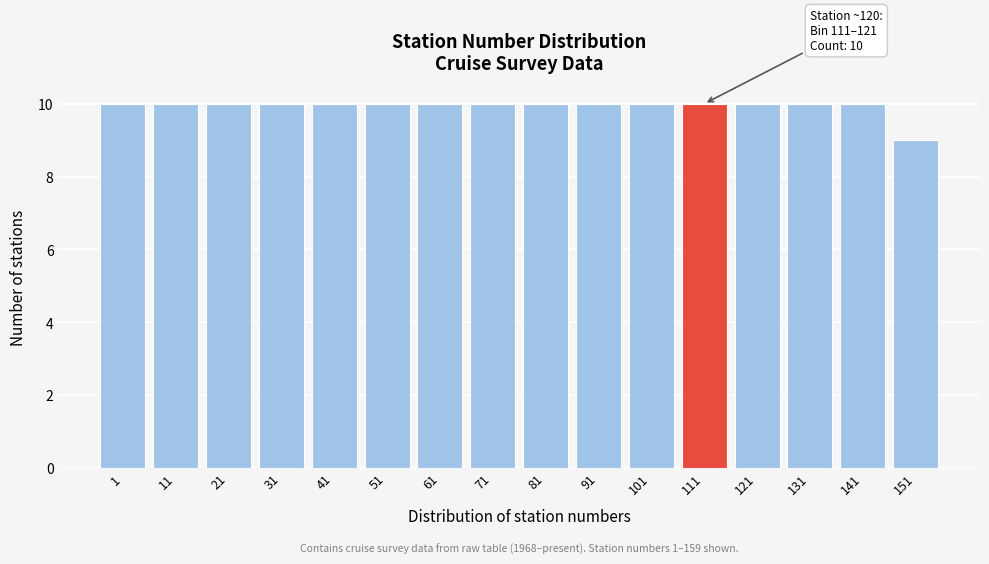

Reading left to right, extract all data points from this chart.

1=10	11=10	21=10	31=10	41=10	51=10	61=10	71=10	81=10	91=10	101=10	111=10	121=10	131=10	141=10	151=9